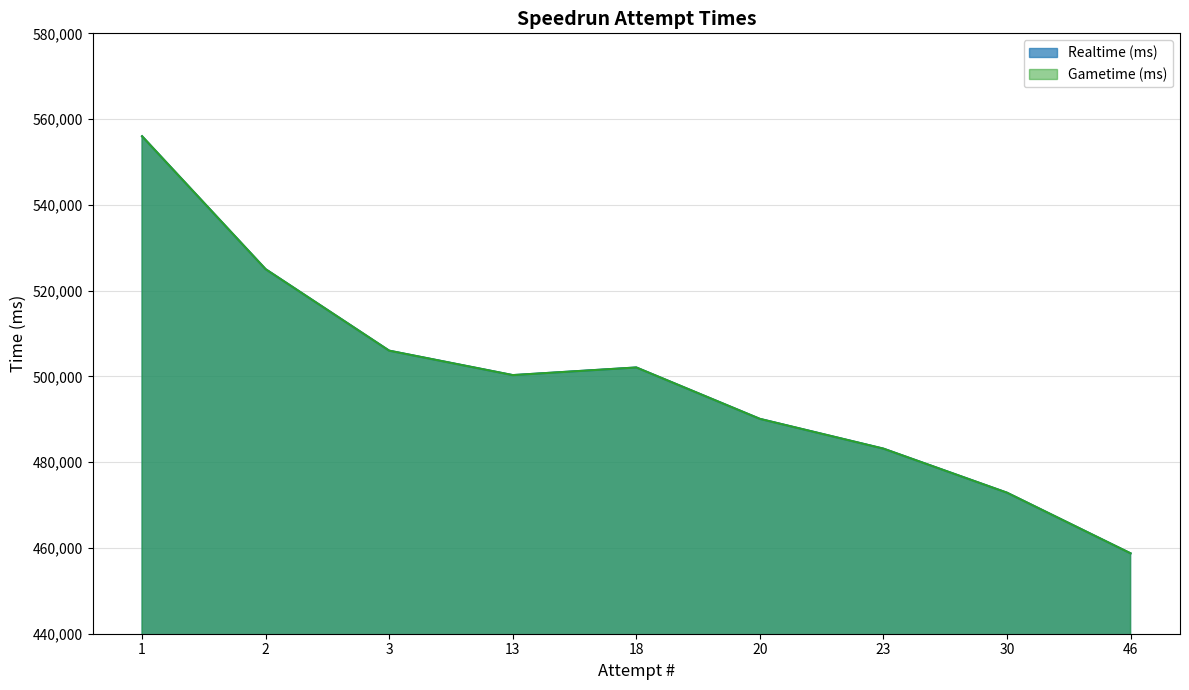

Which category has the highest value in the Gametime (ms) series?

1